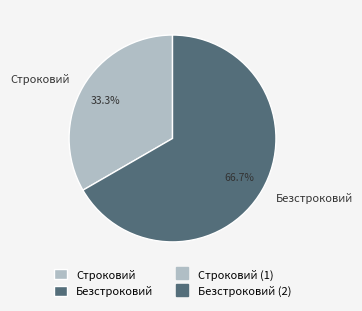

What is the ratio of the value at Безстроковий to the value at Строковий?

2.0